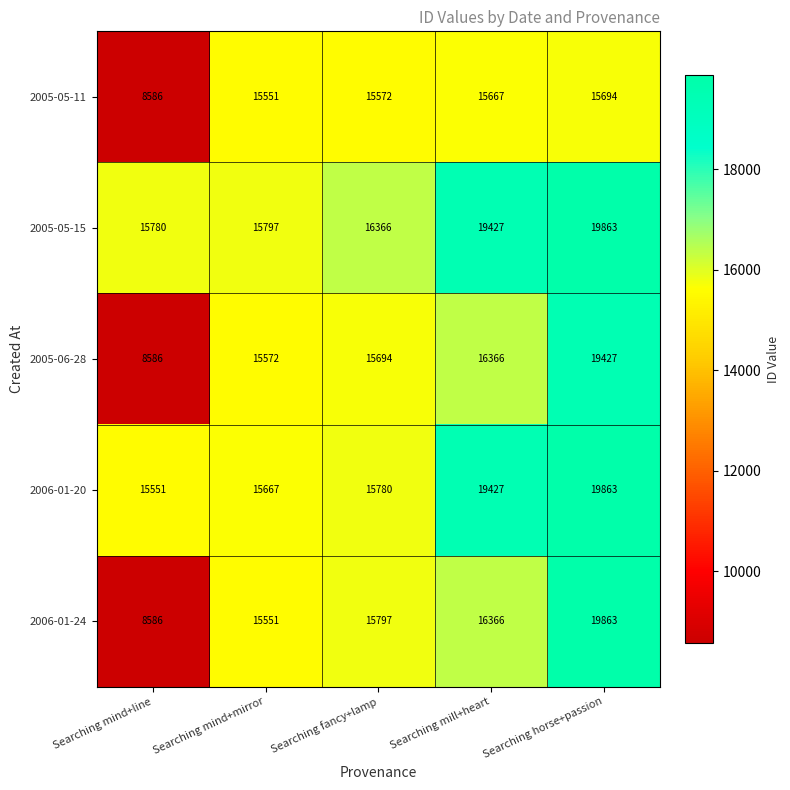

List the labels in order of 2005-06-28 value, smallest first.

Searching mind+line, Searching mind+mirror, Searching fancy+lamp, Searching mill+heart, Searching horse+passion